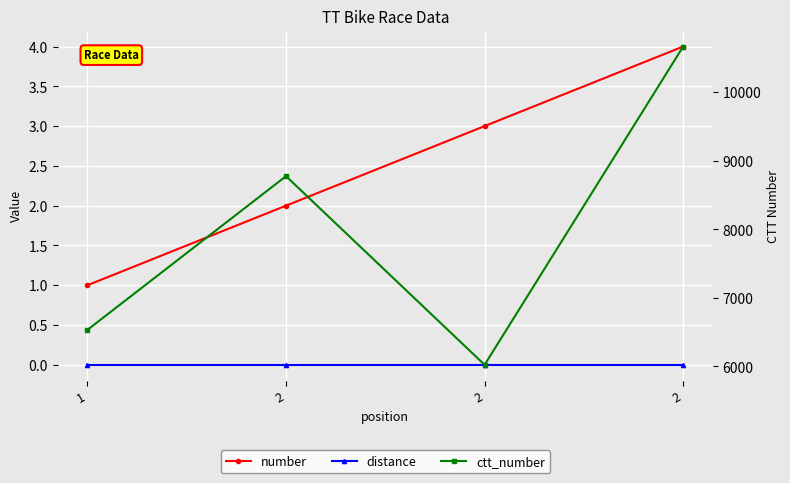

Reading left to right, list all the values displayed in this chart.

number: 1	2	3	4
distance: 0	0	0	0
ctt_number: 6533	8775	6023	10666